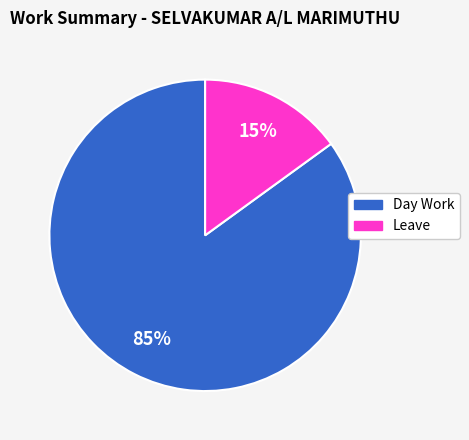

Is it true that Leave is 21% of the pie?

False